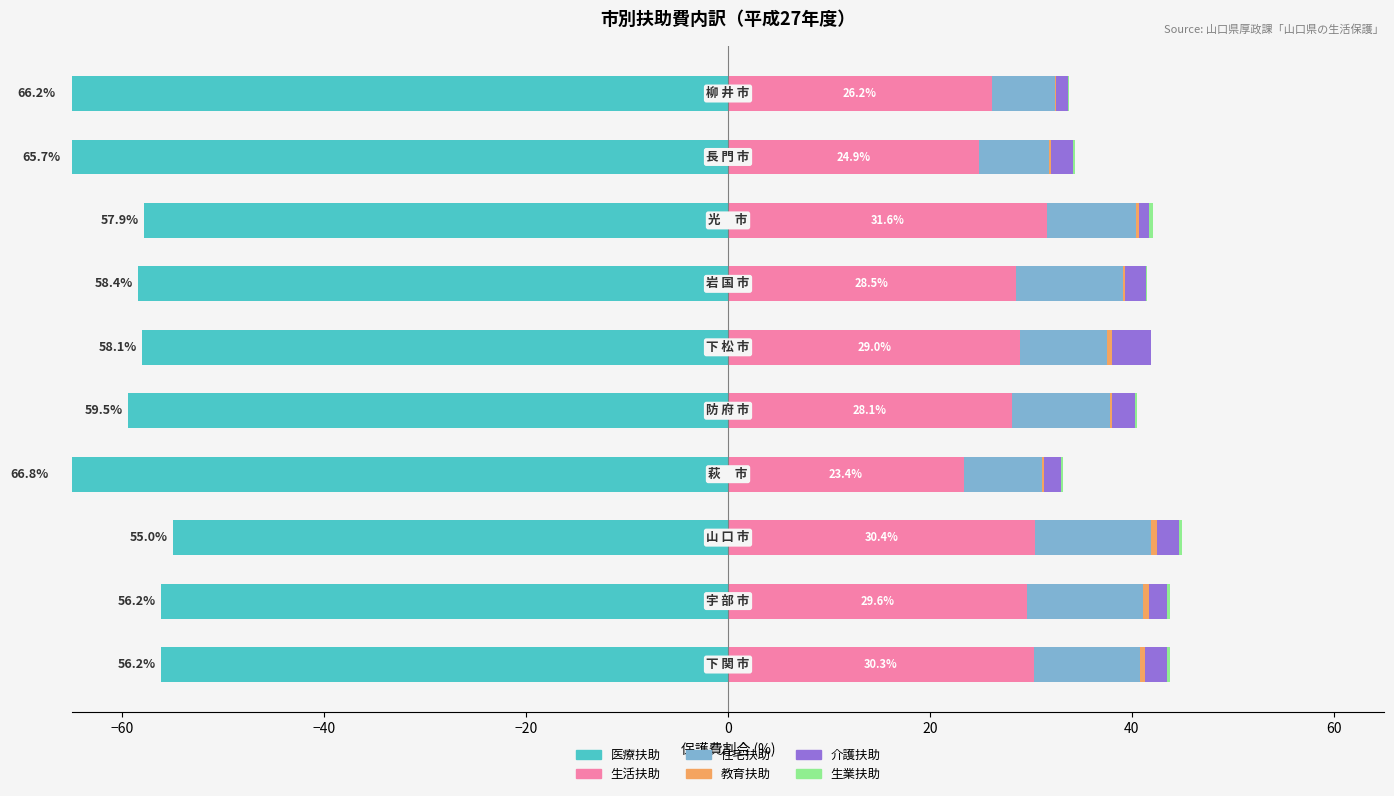

Reading left to right, list all the values displayed in this chart.

医療扶助: -56.2	-56.2	-55.0	-66.8	-59.5	-58.1	-58.4	-57.9	-65.7	-66.2
生活扶助: 30.3	29.6	30.4	23.4	28.1	29.0	28.5	31.6	24.9	26.2
住宅扶助: 10.5	11.5	11.5	7.7	9.8	8.6	10.6	8.8	6.9	6.2
教育扶助: 0.5	0.6	0.6	0.2	0.2	0.5	0.2	0.3	0.2	0.1
介護扶助: 2.1	1.9	2.2	1.7	2.3	3.9	2.1	1.1	2.2	1.2
生業扶助: 0.3	0.3	0.3	0.2	0.2	0.0	0.1	0.3	0.2	0.1